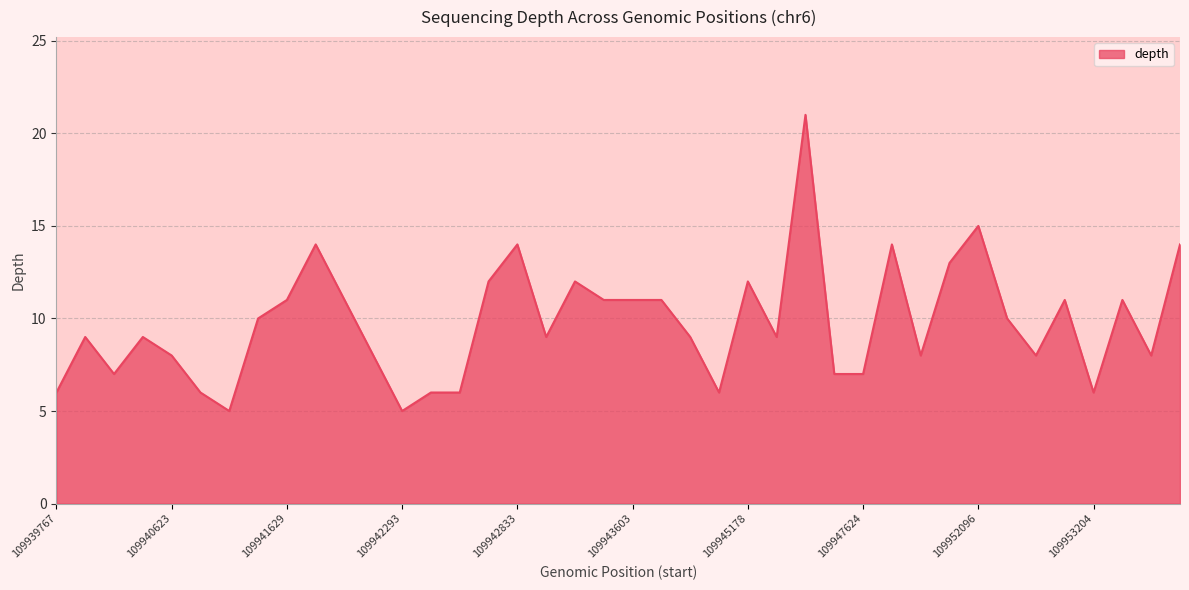

What is the maximum value shown in the chart?

21